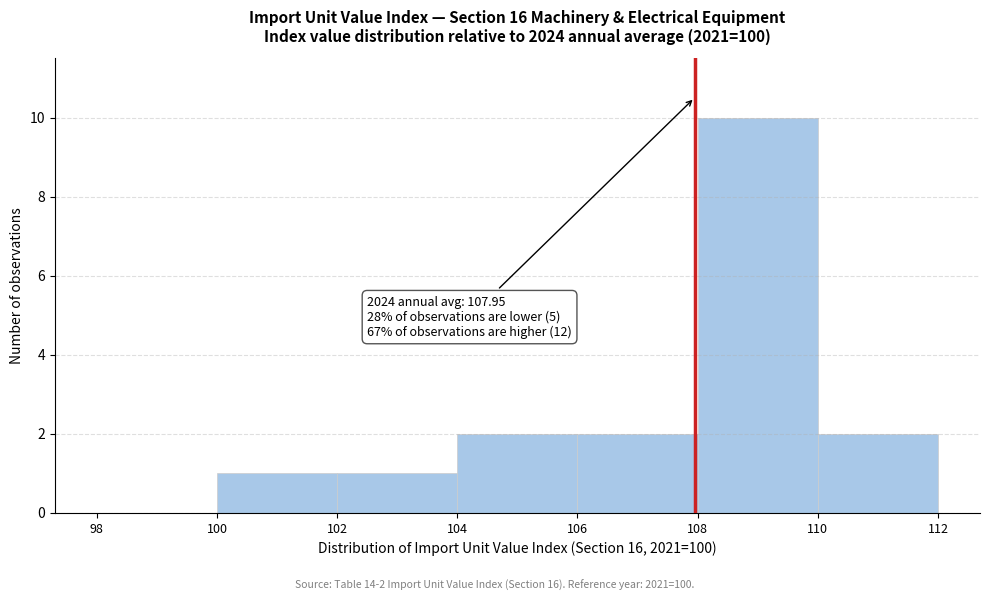

Over which range of the x-axis is the bar tallest?

108 to 110